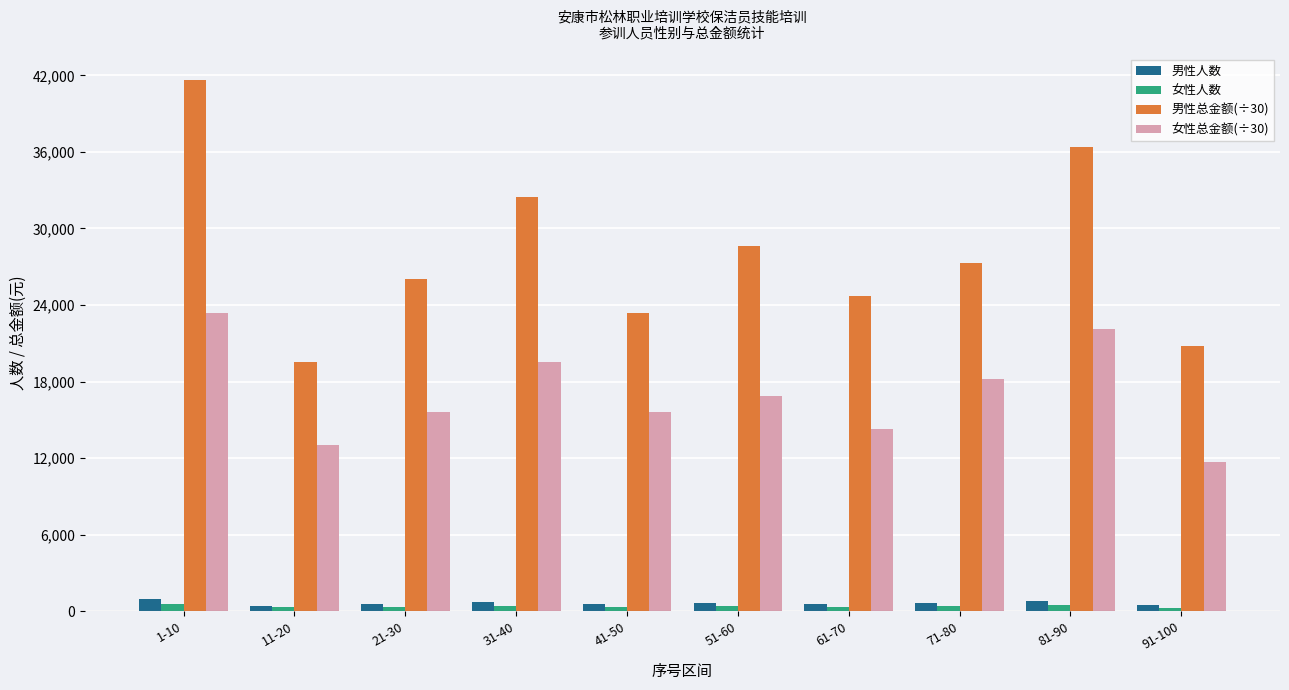

The value of 男性人数 at 61-70 is 34.1. True or false?

False